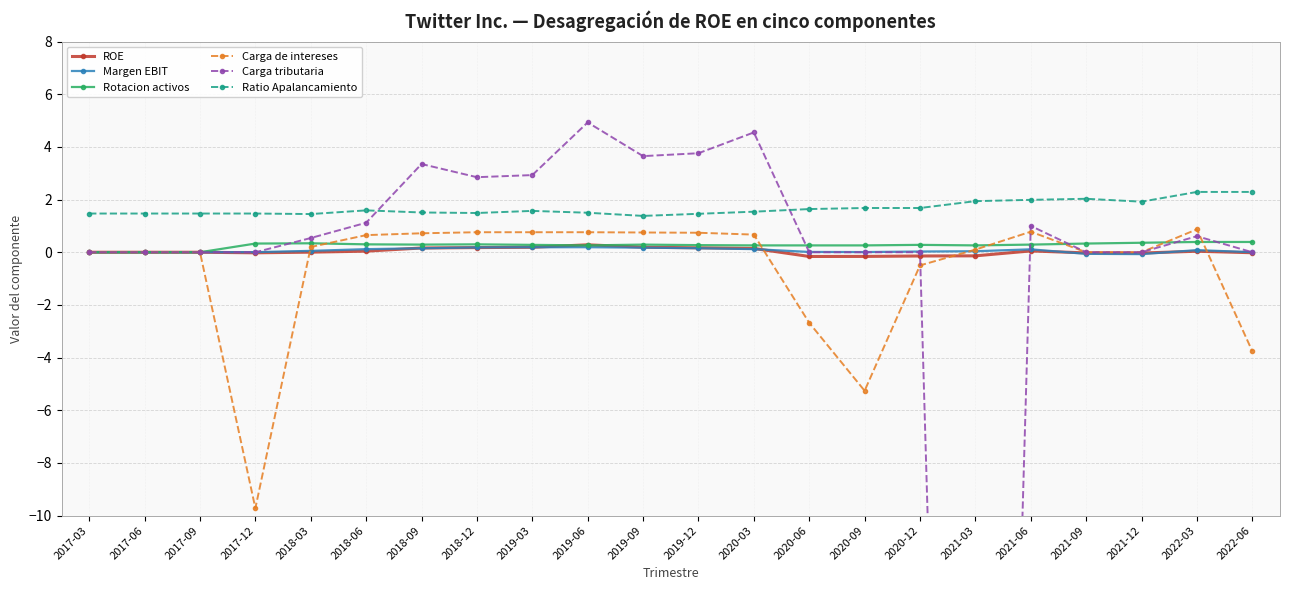

What is the difference between the maximum and minimum values in the Carga tributaria series?

77.5